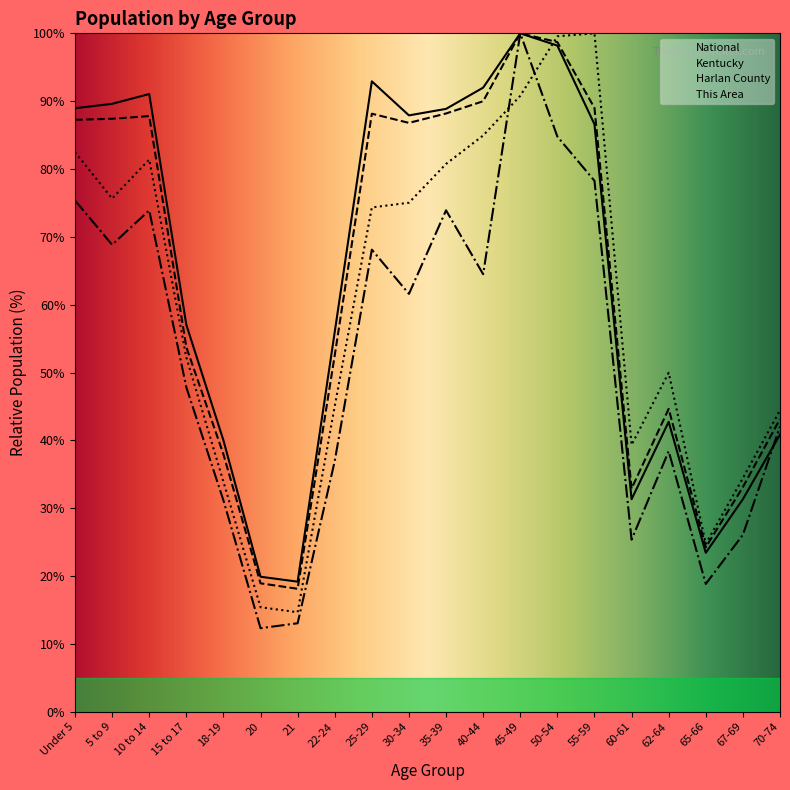

Which series has the largest total across all categories?

National